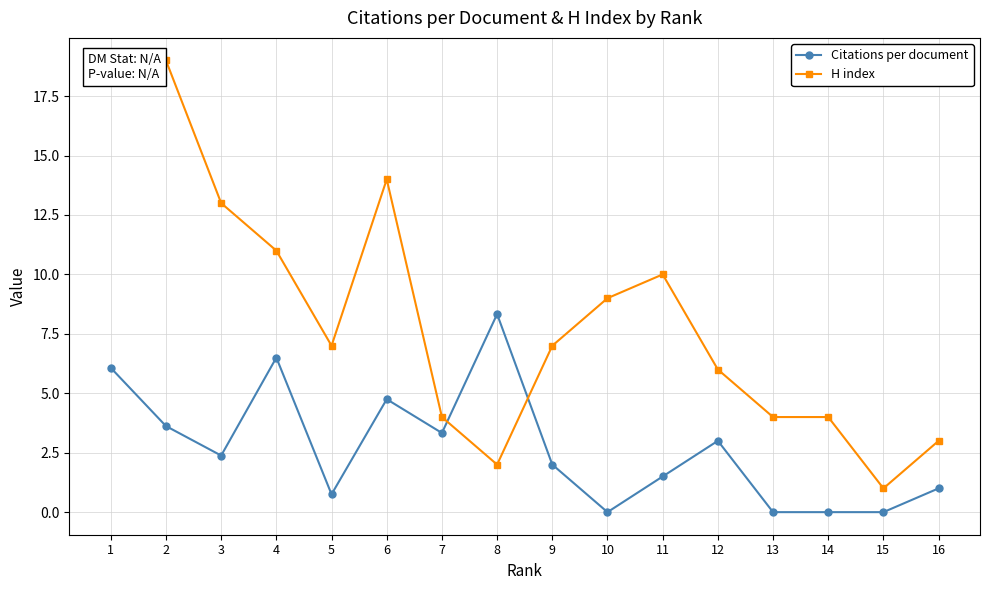

The value of Citations per document at 10 is 0.0. True or false?

True